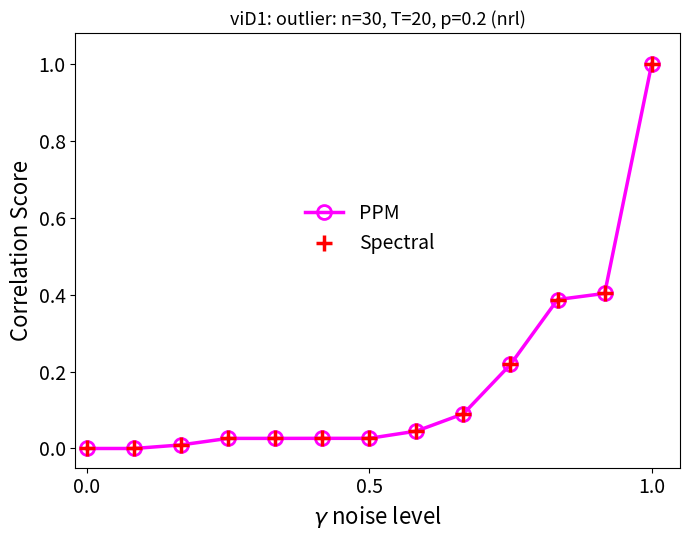

Reading right to left, transcribe all the data shown in this chart.

PPM: 1.0	0.4	0.4	0.2	0.1	0.0	0.0	0.0	0.0	0.0	0.0	0.0	0.0
Spectral: 1.0	0.4	0.4	0.2	0.1	0.0	0.0	0.0	0.0	0.0	0.0	0.0	0.0